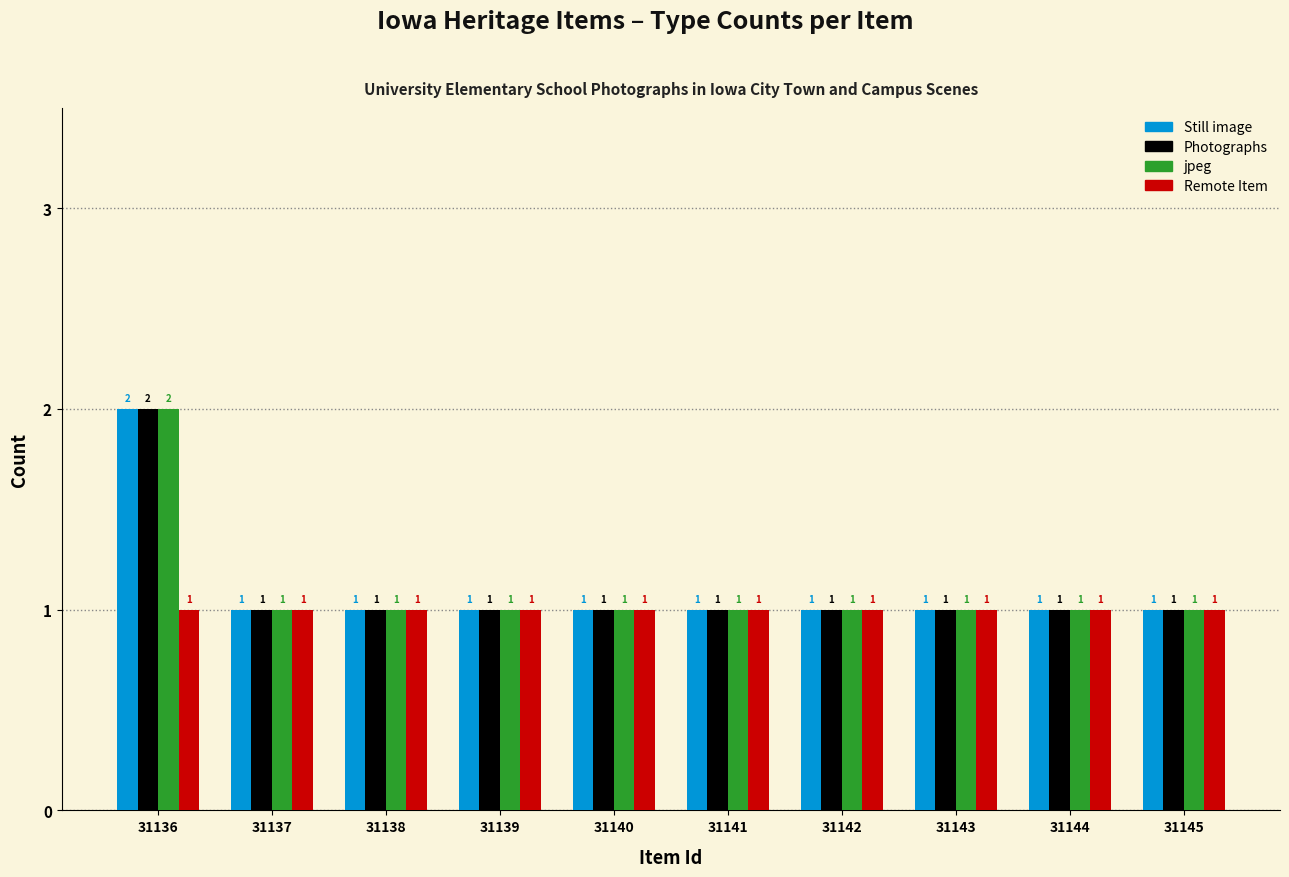

At which category is the sum across all series the highest?

31136